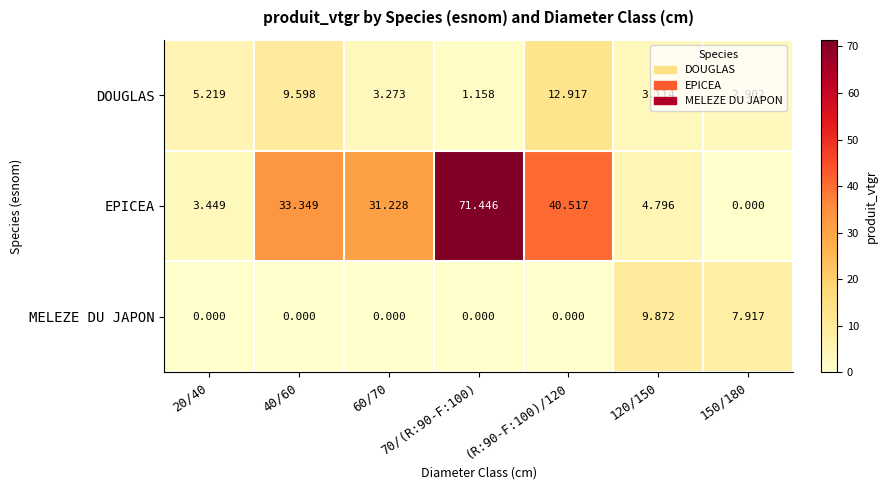

At (R:90-F:100)/120, list the series in order from smallest to largest.

MELEZE DU JAPON, DOUGLAS, EPICEA